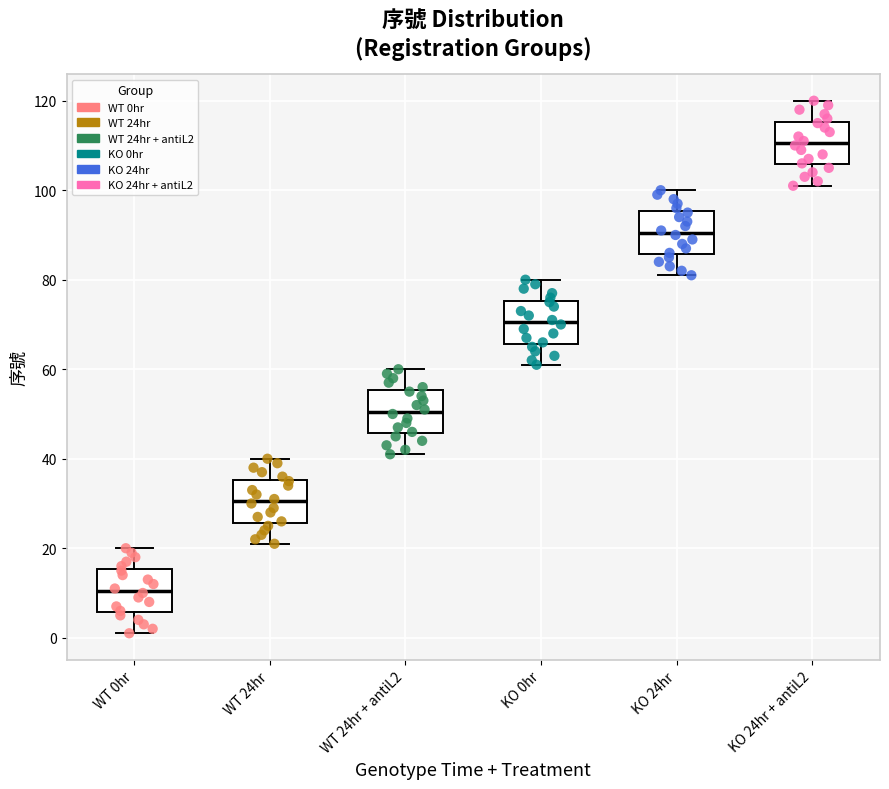

Reading left to right, transcribe this box plot: for each box, give where its median line is, the range the box spans, and where its two whiskers end, as read against the y-axis. The values are not printed on the chart, so give them approximately, as read against the axis.

WT 0hr: median 10, box 6 to 16, whiskers 2 to 20
WT 24hr: median 30, box 26 to 36, whiskers 22 to 40
WT 24hr + antiL2: median 50, box 46 to 56, whiskers 42 to 60
KO 0hr: median 70, box 66 to 76, whiskers 62 to 80
KO 24hr: median 90, box 86 to 96, whiskers 82 to 100
KO 24hr + antiL2: median 110, box 106 to 116, whiskers 102 to 120